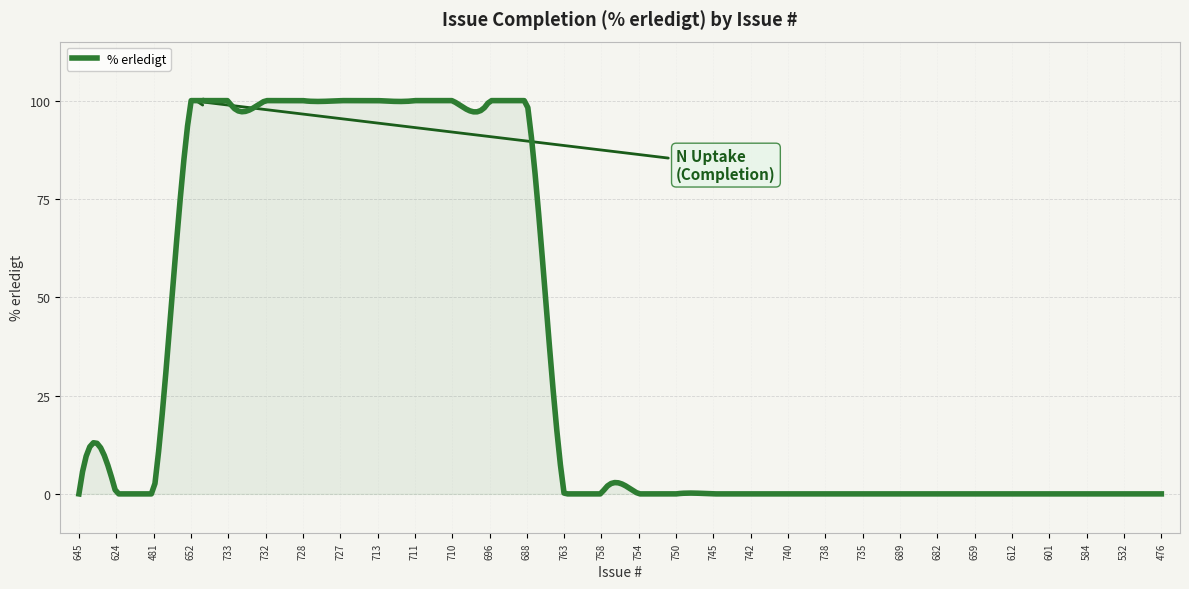

How many lines are shown in the chart?

1